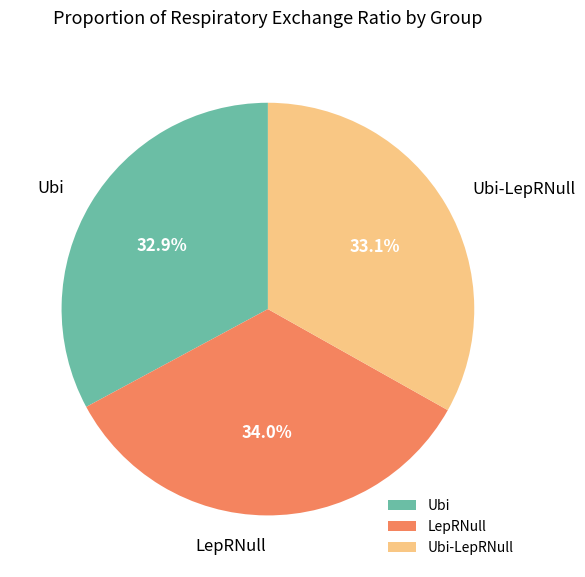

Is there any slice that represents more than half of the pie?

No